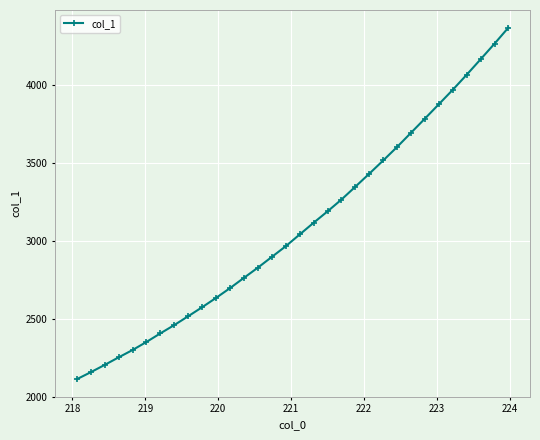

What is the difference between the maximum and second lowest values?

2210.5